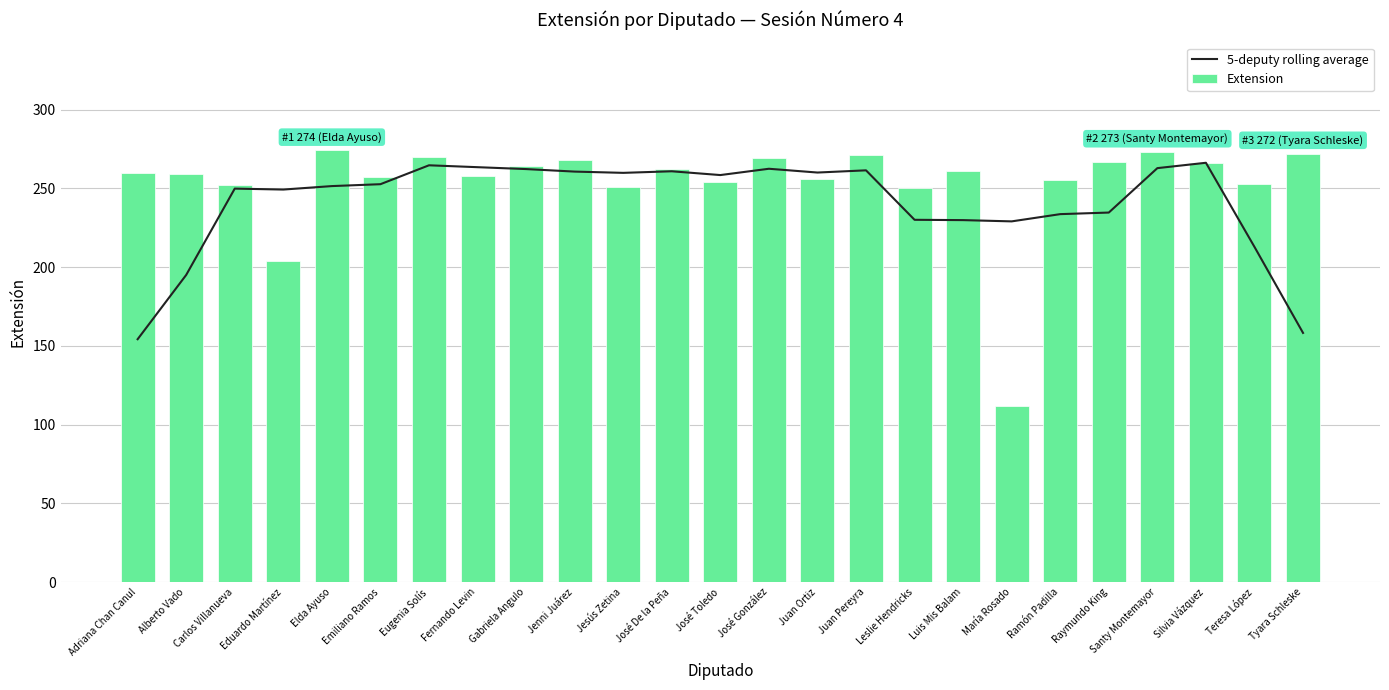

Reading right to left, extract all data points from this chart.

5-deputy rolling average: 158.2	212.8	266.2	262.8	234.6	233.6	229.0	229.8	230.0	261.4	260.0	262.4	258.4	260.8	259.8	260.6	262.2	263.4	264.6	252.6	251.4	249.2	249.8	195.0	154.2
Extension: 272.0	253.0	266.0	273.0	267.0	255.0	112.0	261.0	250.0	271.0	256.0	269.0	254.0	262.0	251.0	268.0	264.0	258.0	270.0	257.0	274.0	204.0	252.0	259.0	260.0